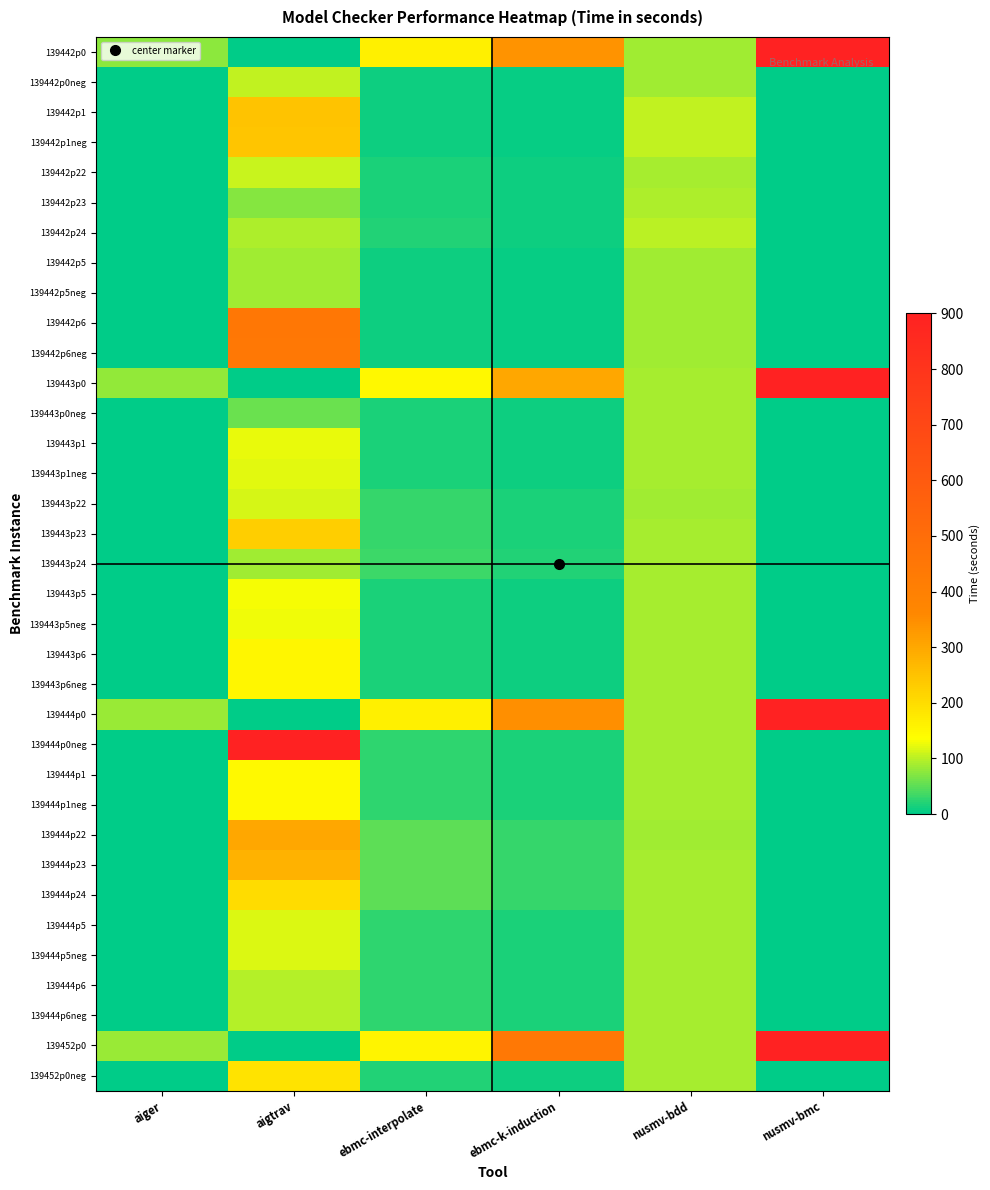

How many categories are shown in the chart?

6